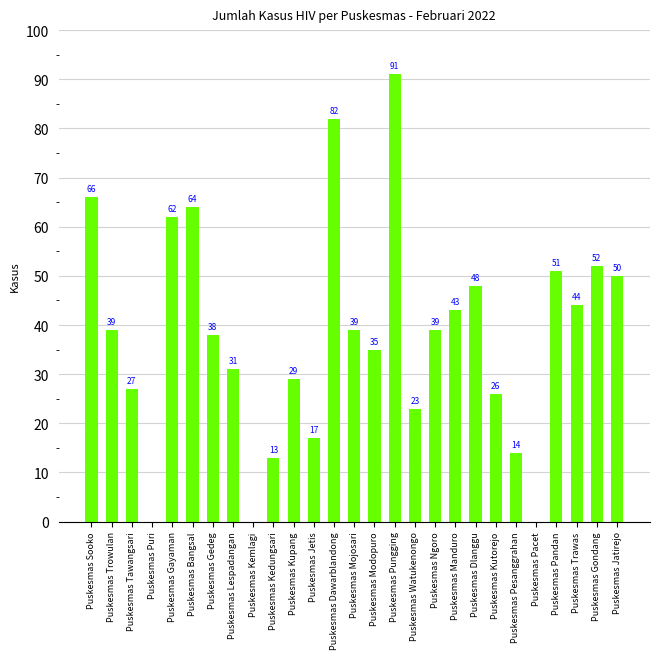

What is the average value?

38